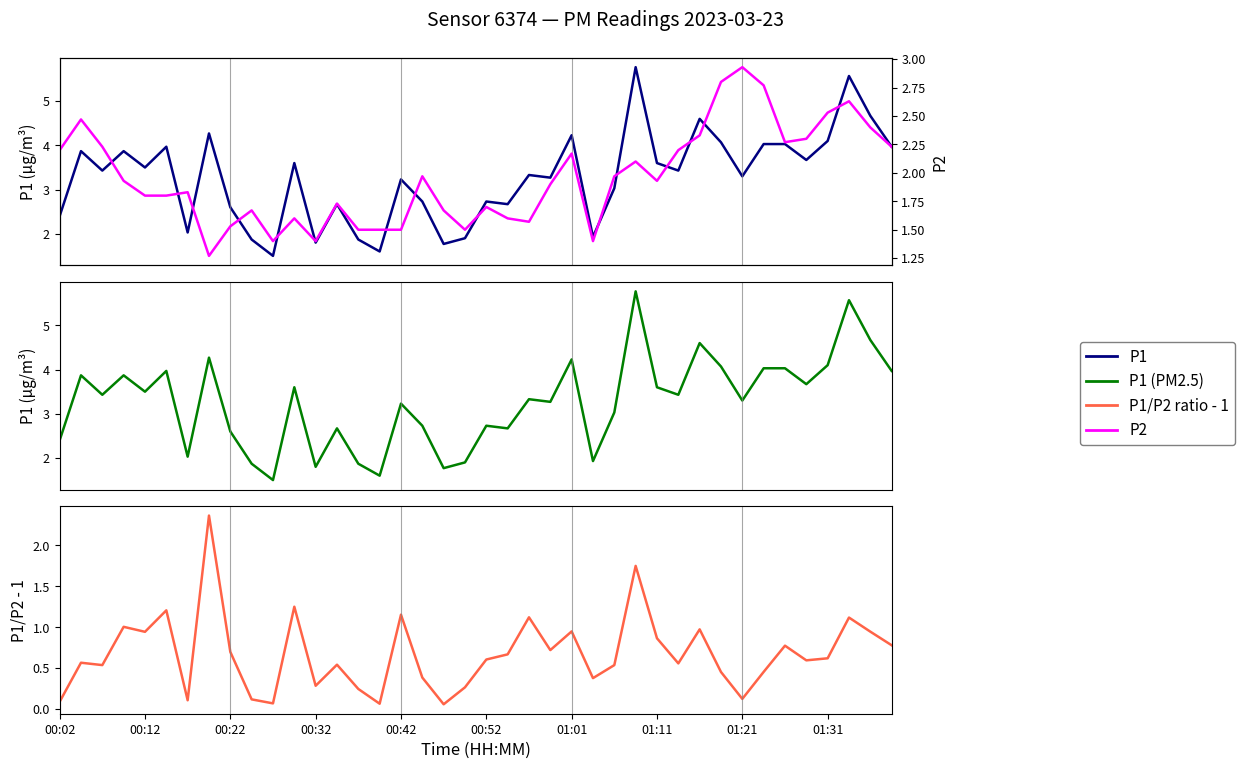

Which category has the lowest value in the P1/P2 ratio - 1 series?

18